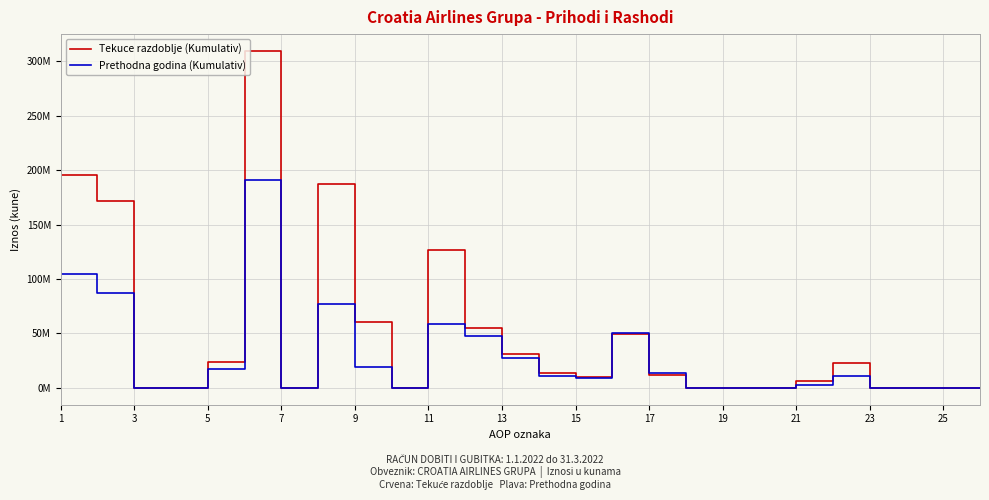

What are all the series names shown in the legend?

Tekuce razdoblje (Kumulativ), Prethodna godina (Kumulativ)